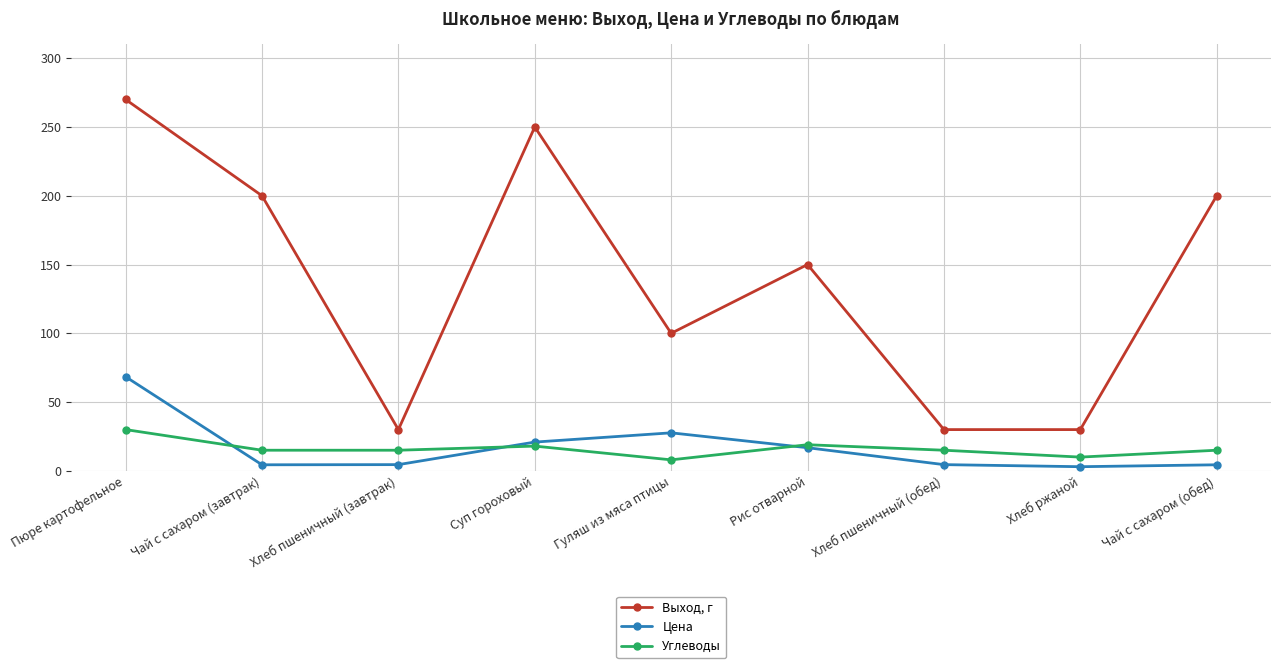

How many data points does each series have?

9